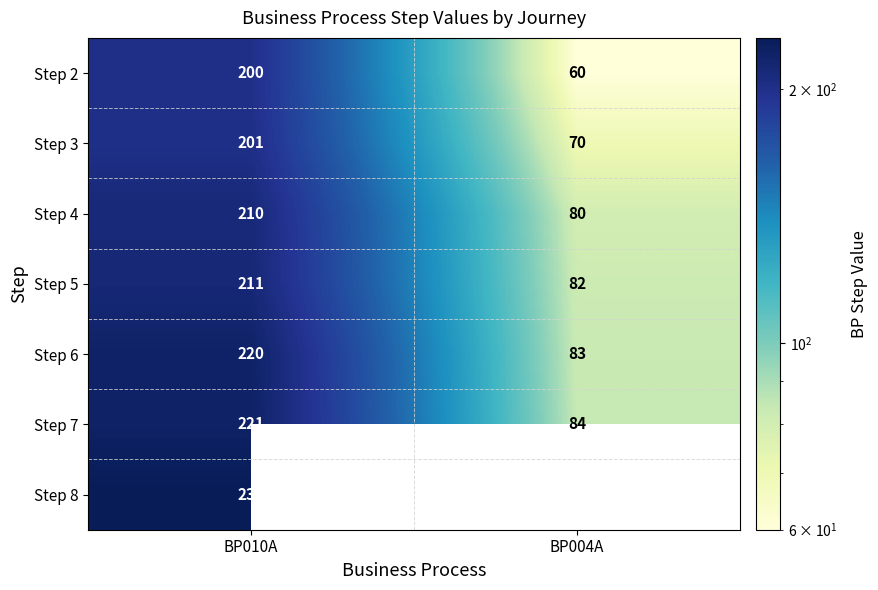

What is the difference between the maximum and minimum values in the Step 5 series?

129